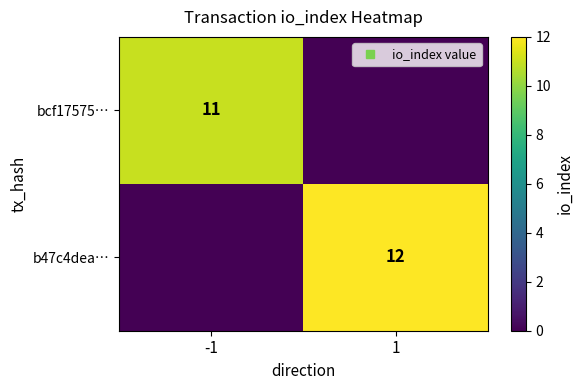

At which category is the sum across all series the highest?

1